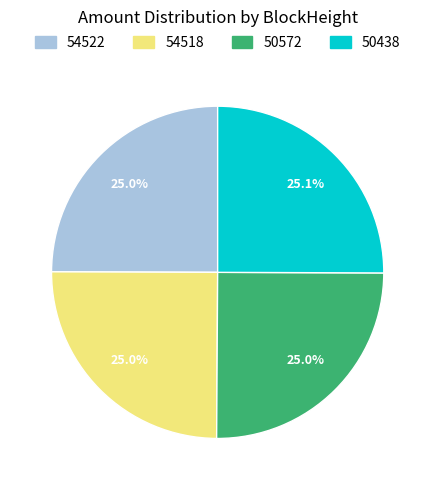

What is the total percentage of 54522 and 50438?

50.0%